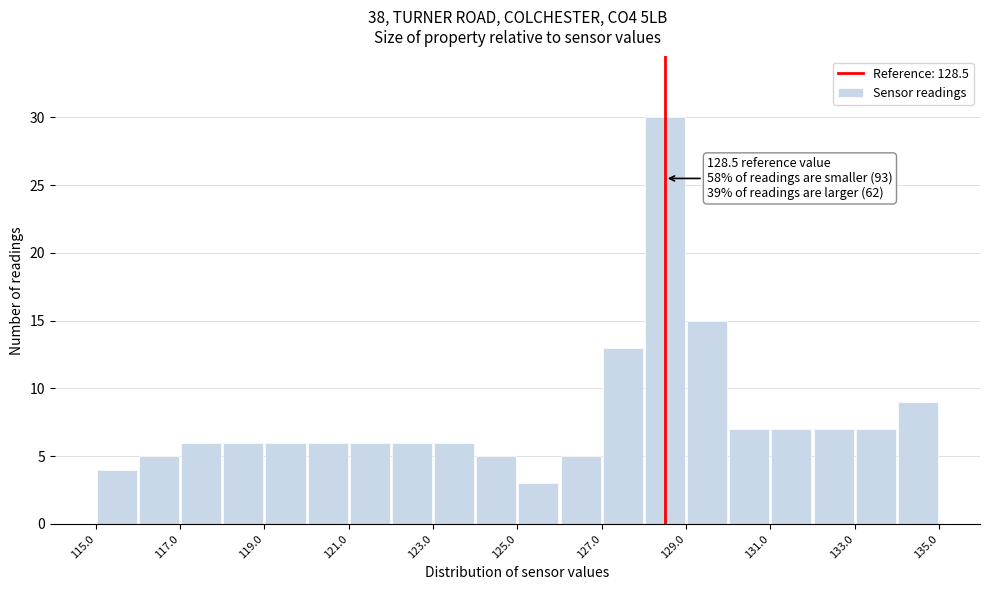

Over which range of the x-axis is the bar tallest?

128 to 129